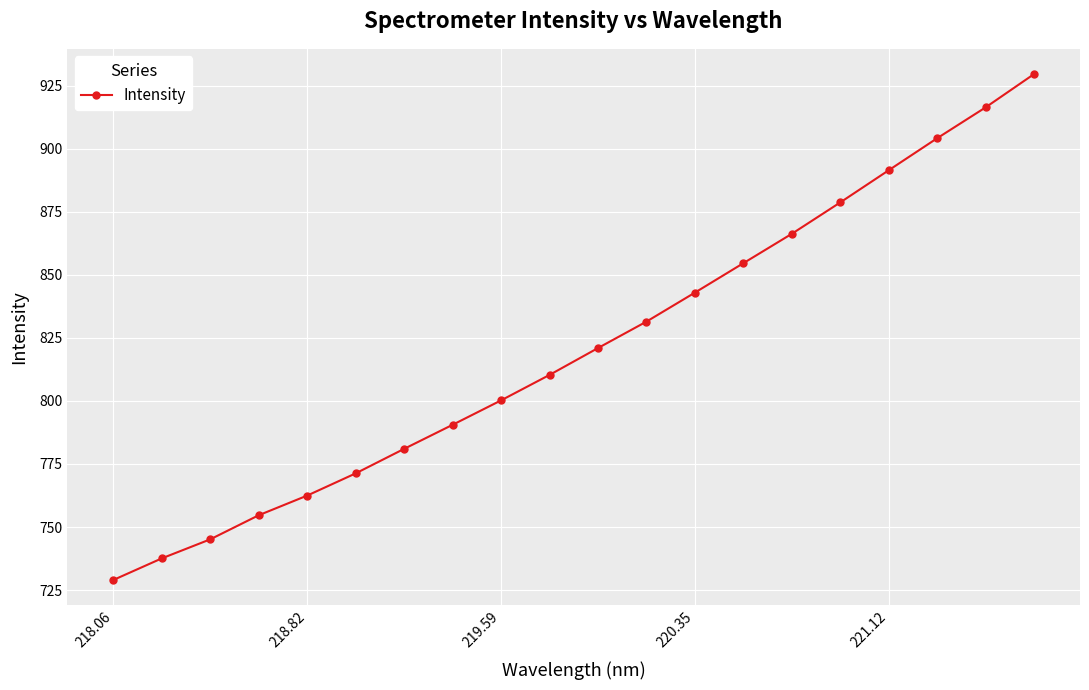

What is the difference between the maximum and minimum values?

200.6